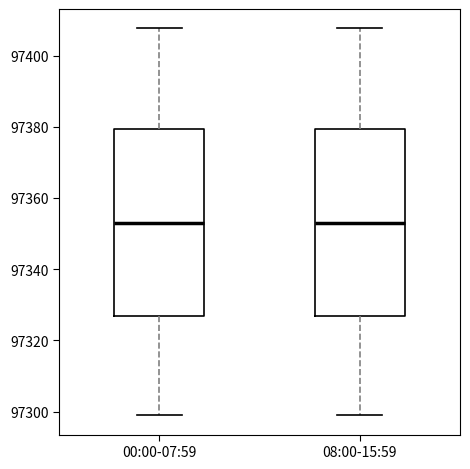

Where does the median line of the box for 08:00-15:59 sit on the y-axis? The values are not printed on the chart, so give them approximately, as read against the axis.

97354